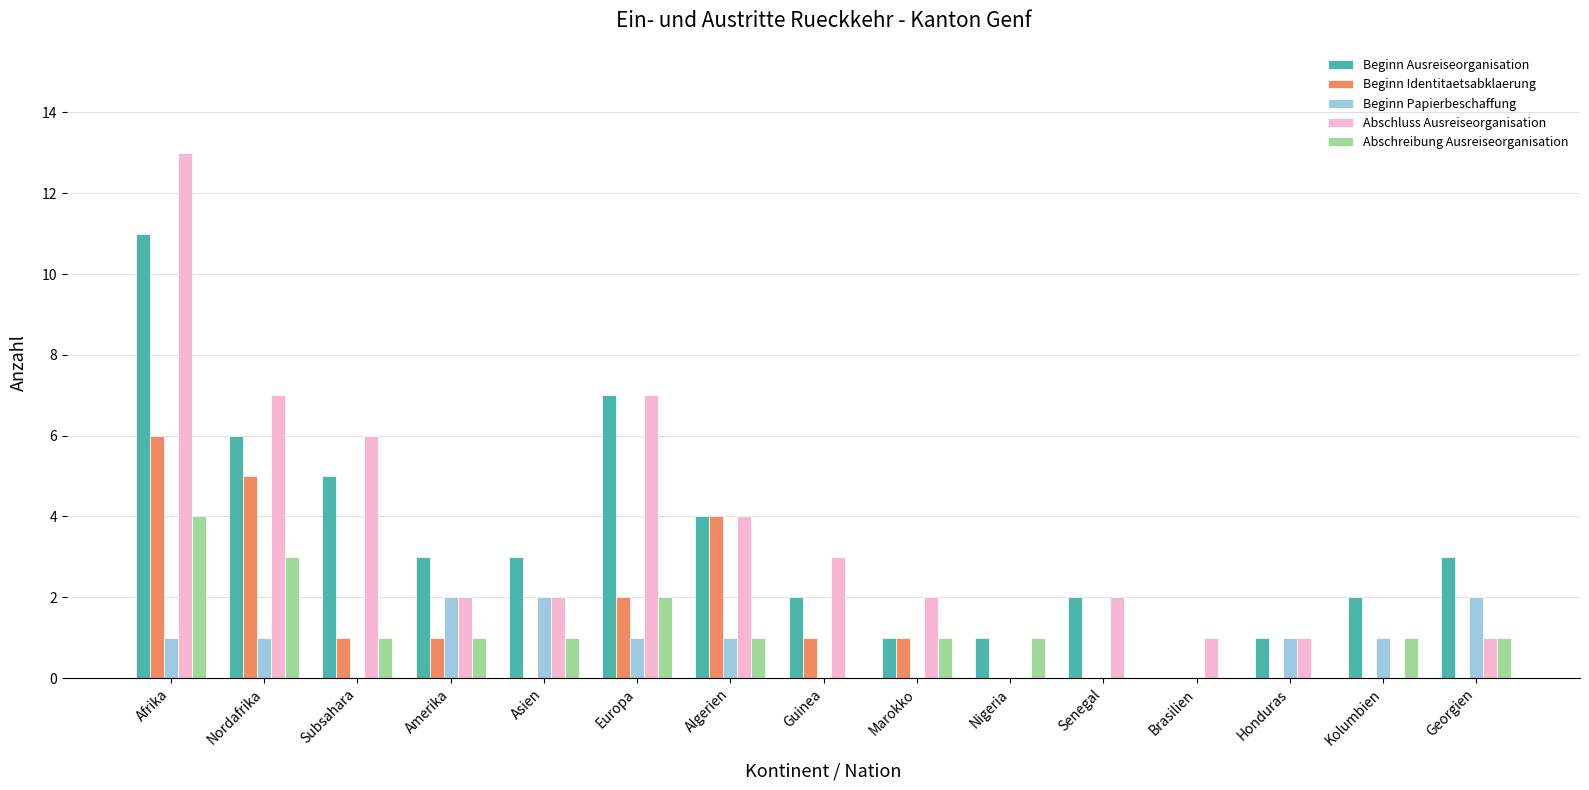

Which label corresponds to the largest value in the chart?

Afrika